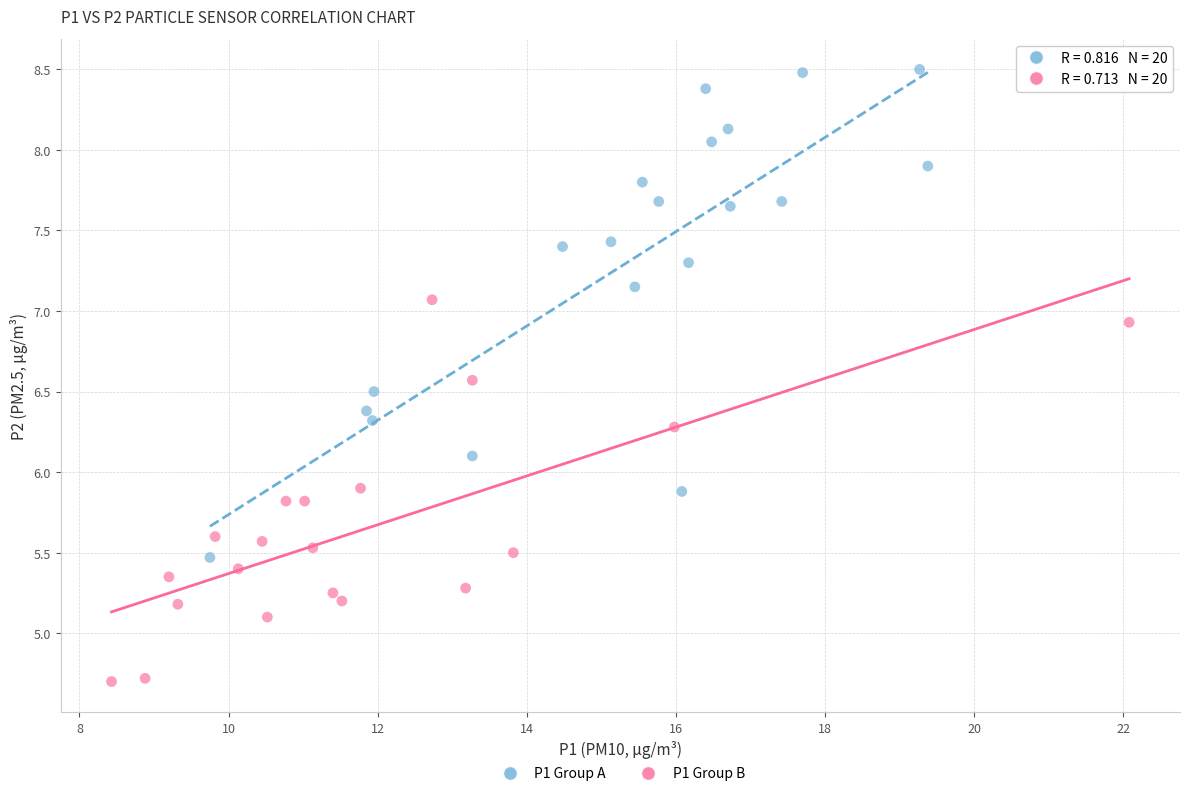

Which series contains the highest Y value?

P1 Group A